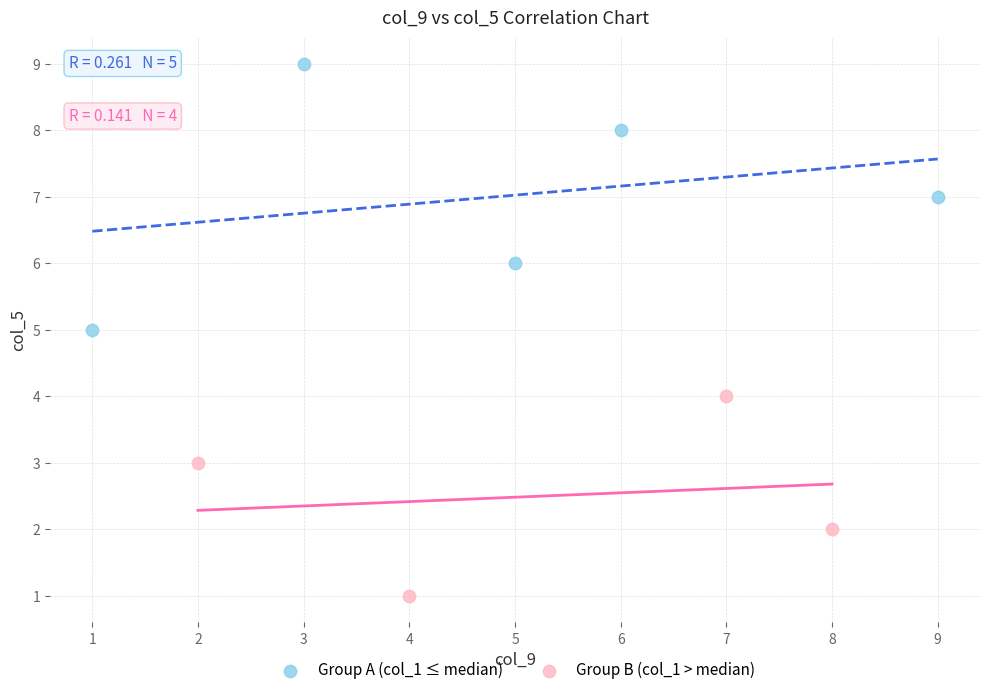

Which series reaches the maximum Y coordinate?

Group A (col_1 ≤ median)